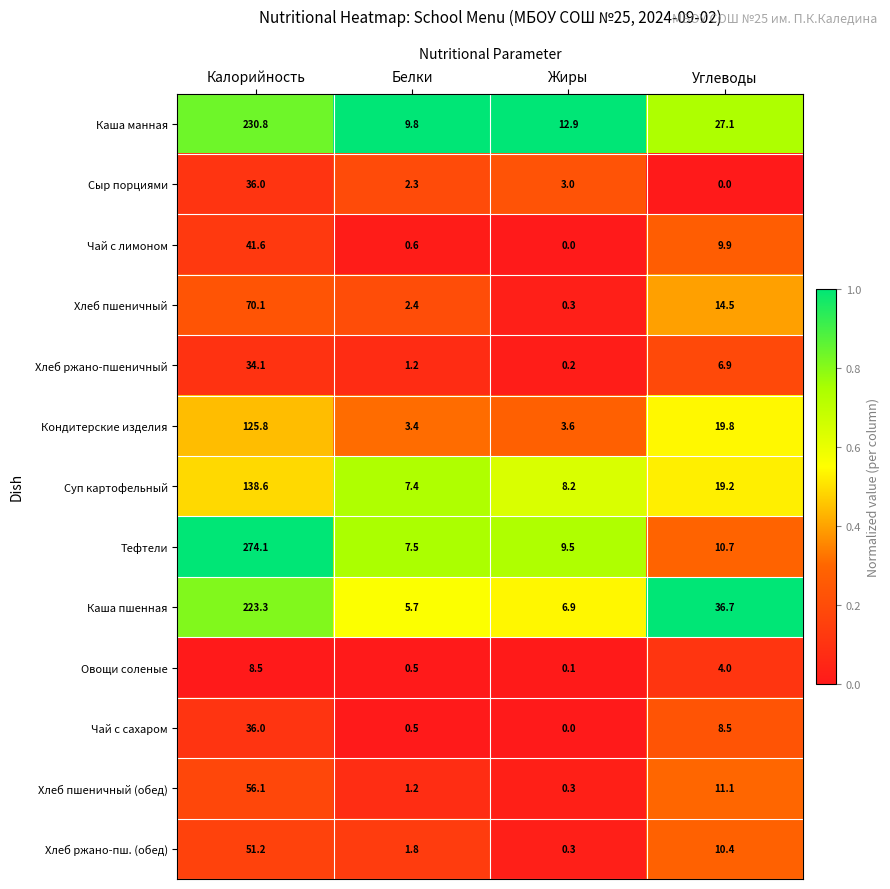

What is the total value across all series at Углеводы?

178.8